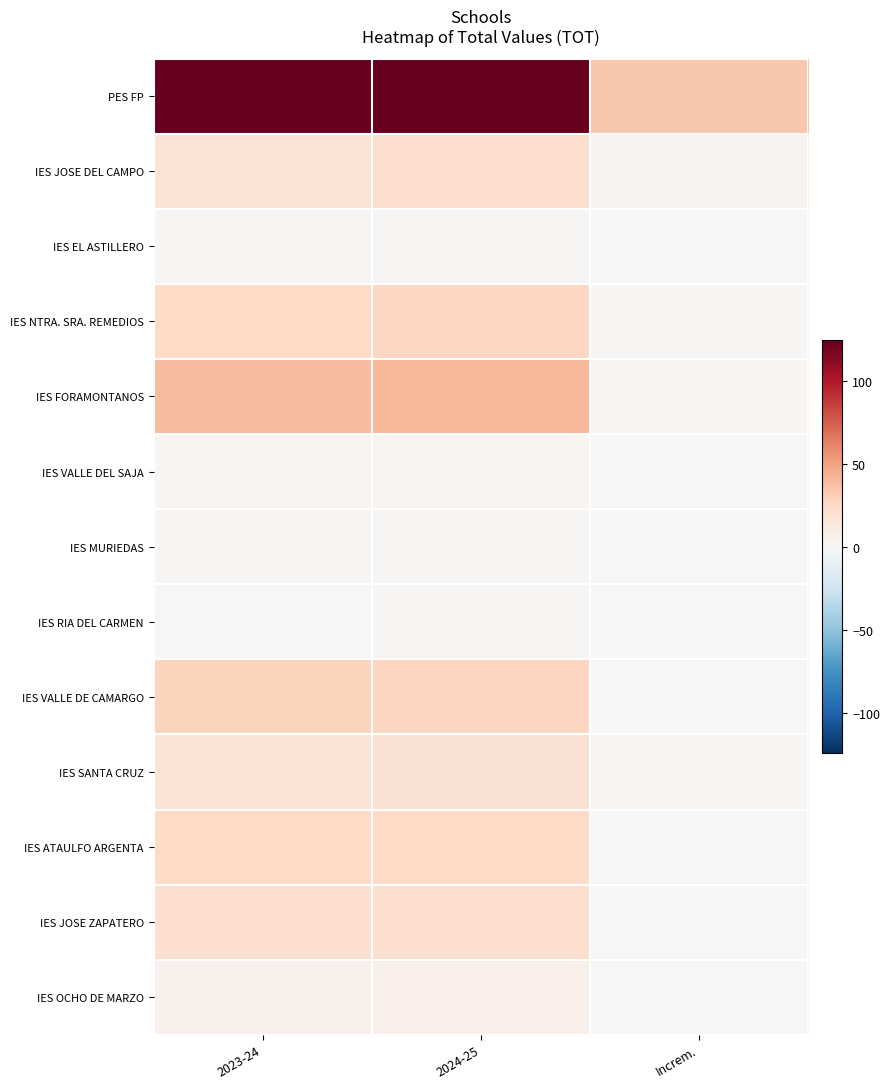

Which category has the highest value across all series?

2024-25